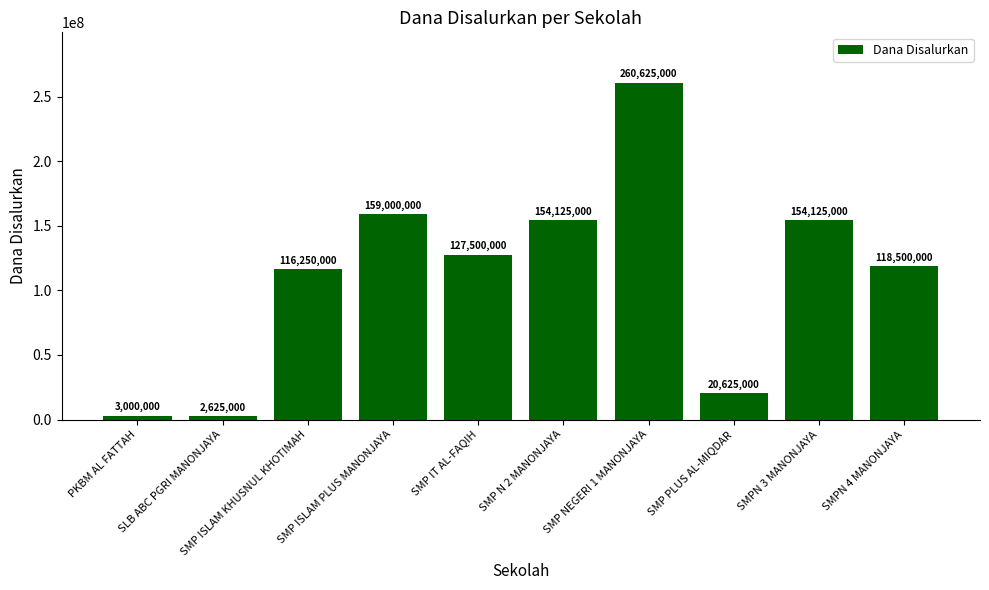

What position from the left is SMP PLUS AL-MIQDAR?

8